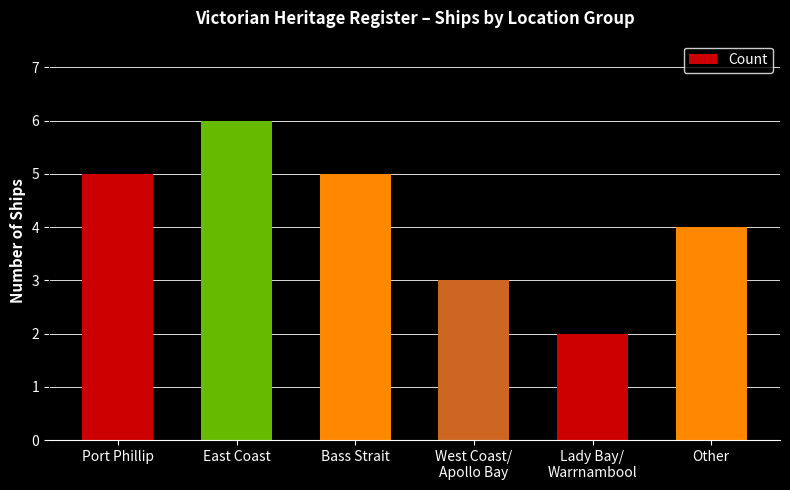

What value does the data have at Bass Strait?

5